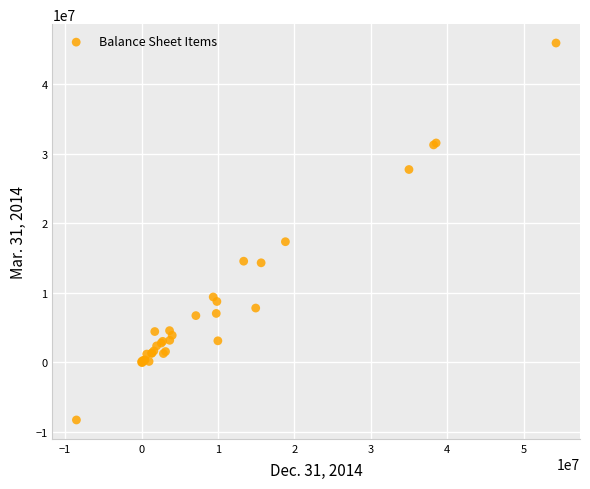

What Y value in the scatter plot is closest to 18824030?

17355555